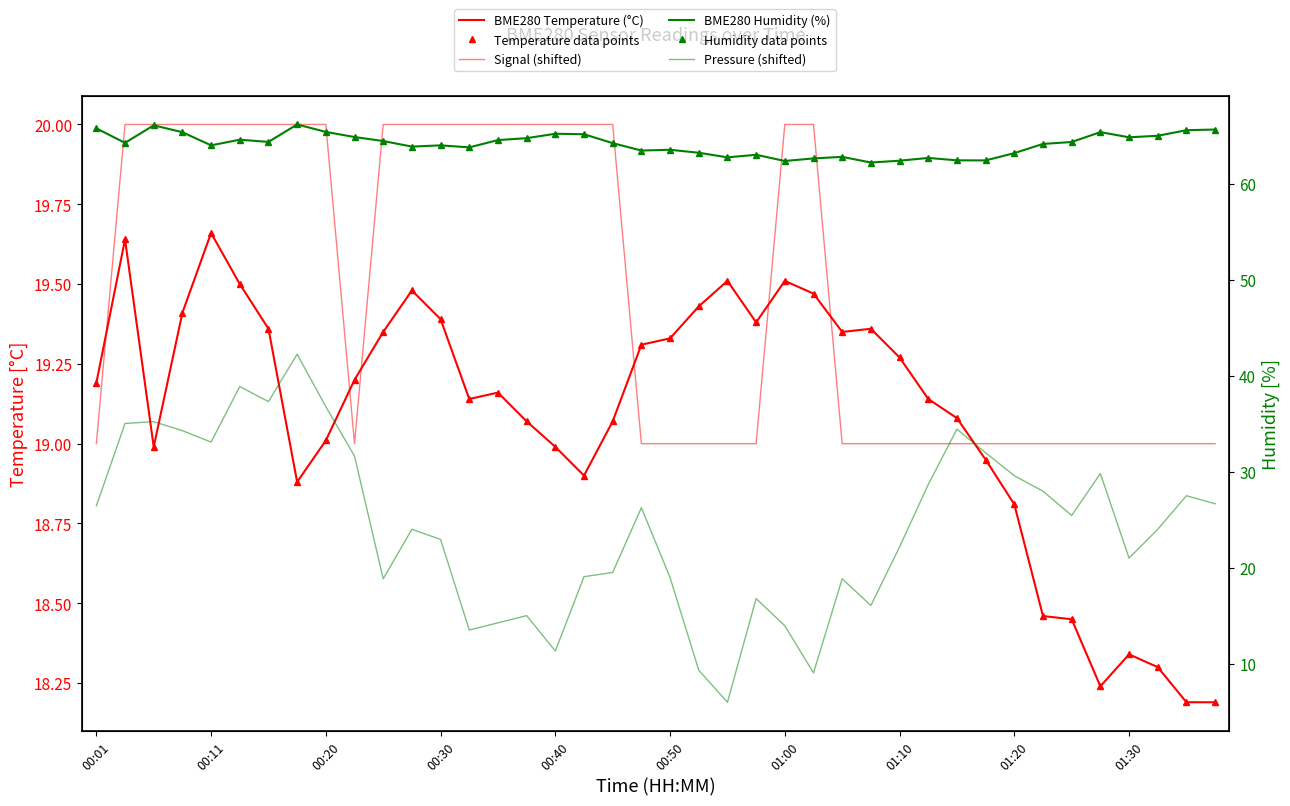

What are all the series names shown in the legend?

BME280 Temperature (°C), Temperature data points, Signal (shifted), BME280 Humidity (%), Humidity data points, Pressure (shifted)